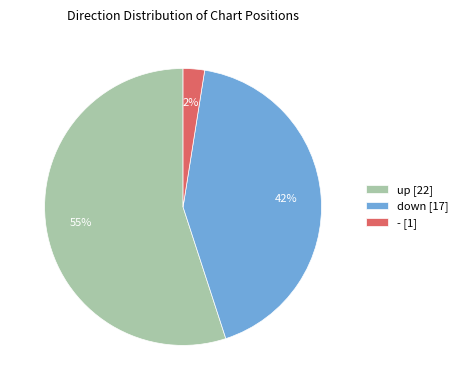

Between down [17] and - [1], which is larger?

down [17]